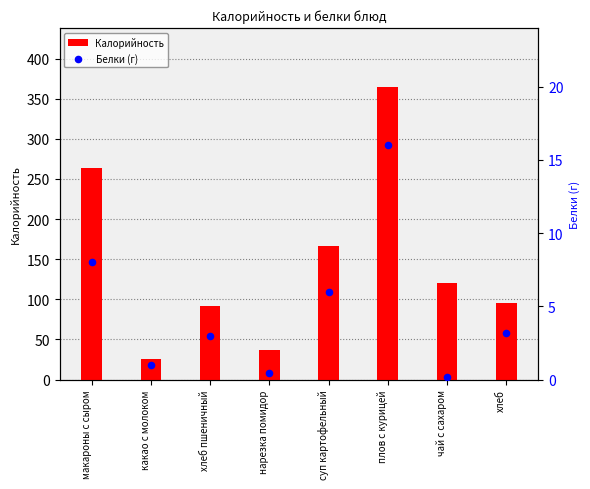

What are all the series names shown in the legend?

Калорийность, Белки (г)